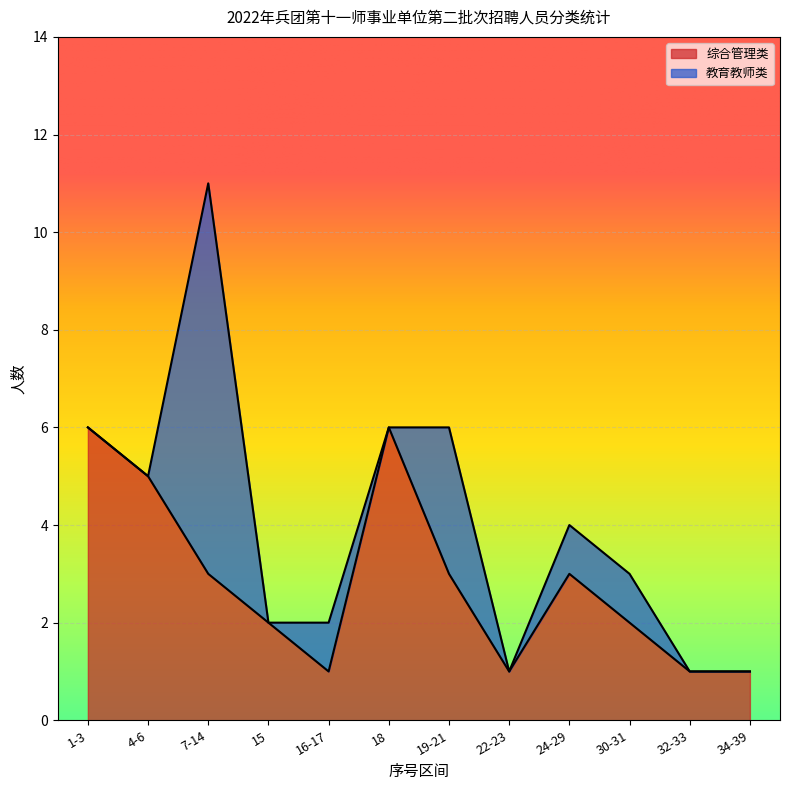

Is it true that the value at 16-17 is 1?

False